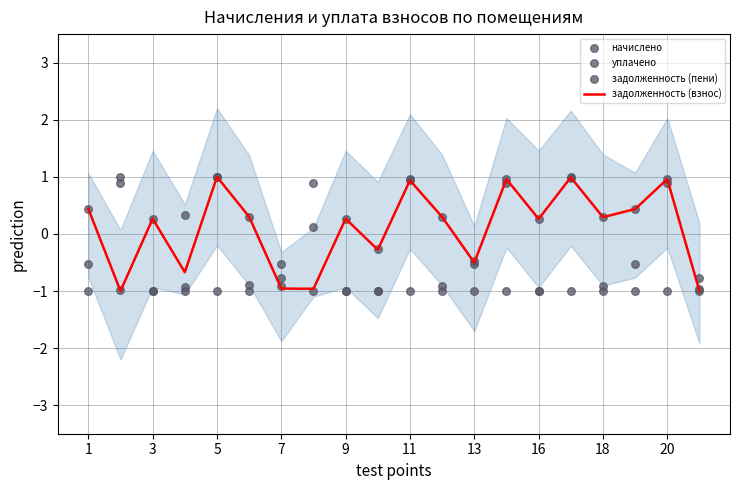

Which series has the widest spread of Y values?

задолженность (взнос)